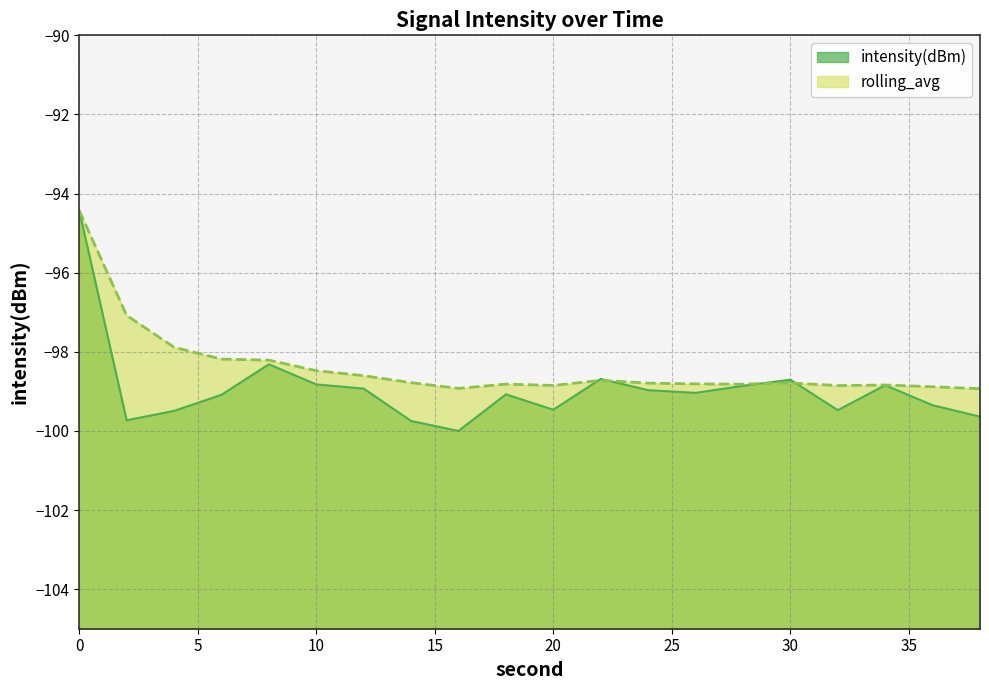

True or false: intensity(dBm) has a value of -32.2 at 22.

False